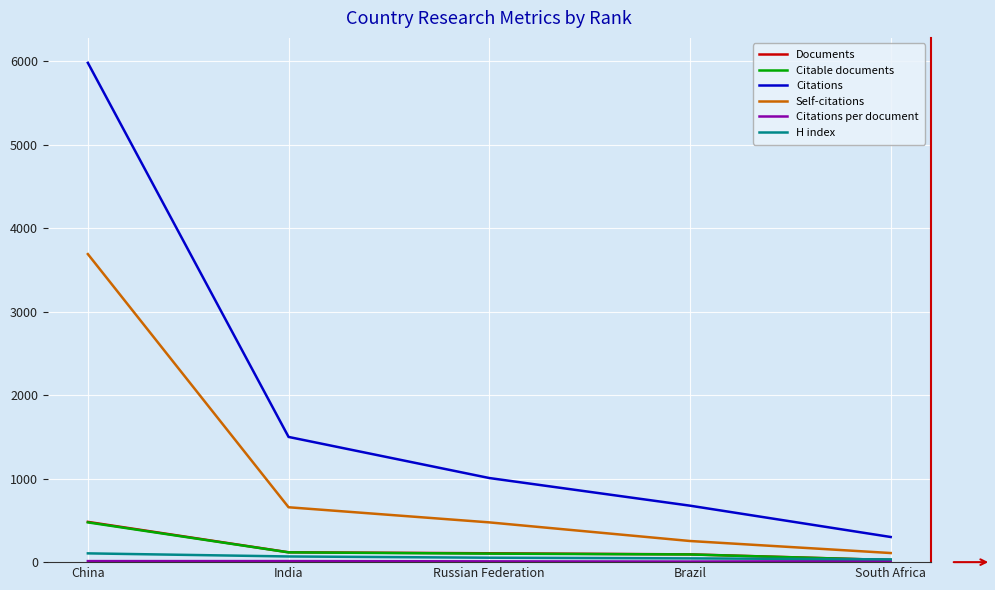

At which category is the sum across all series the highest?

China